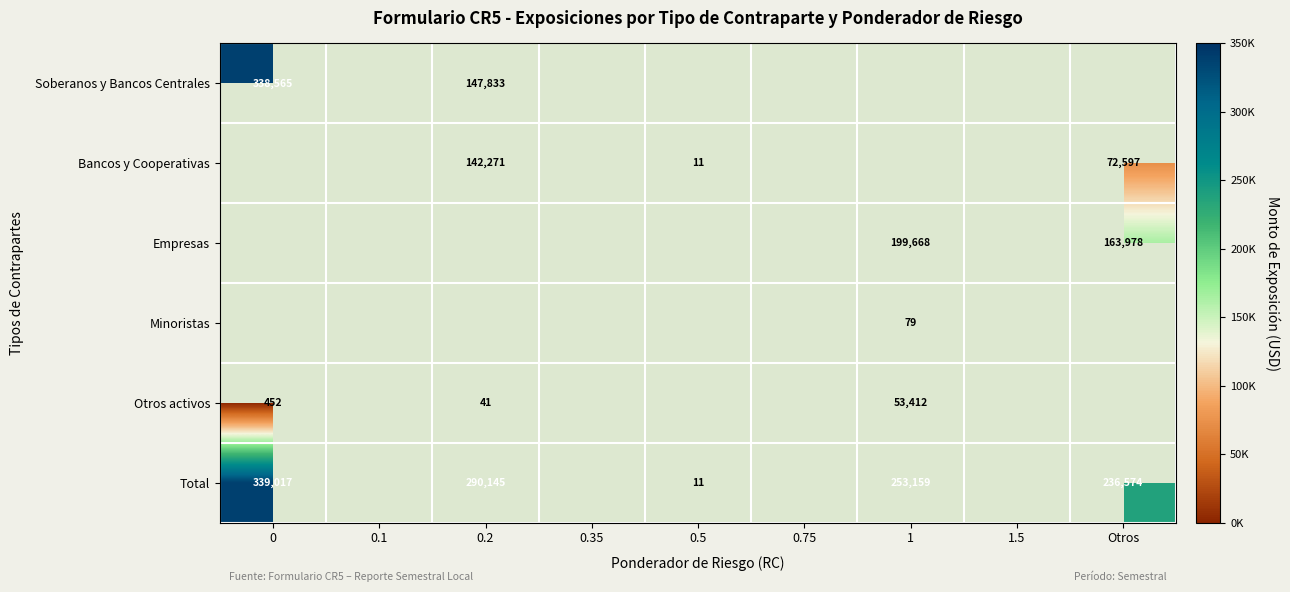

True or false: Total has a value of 236574 at Otros.

True